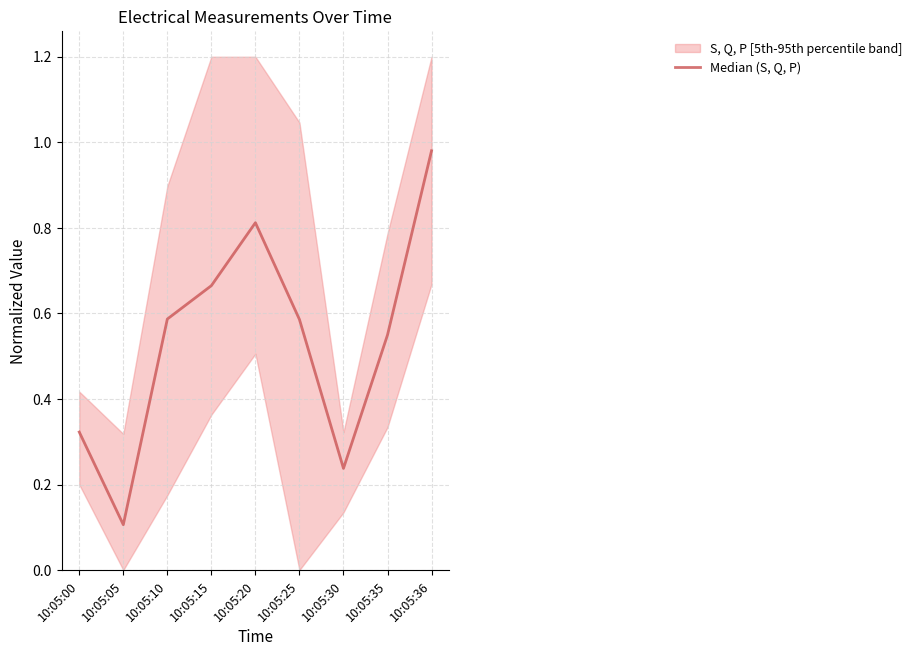

What is the sum of all values?

4.8